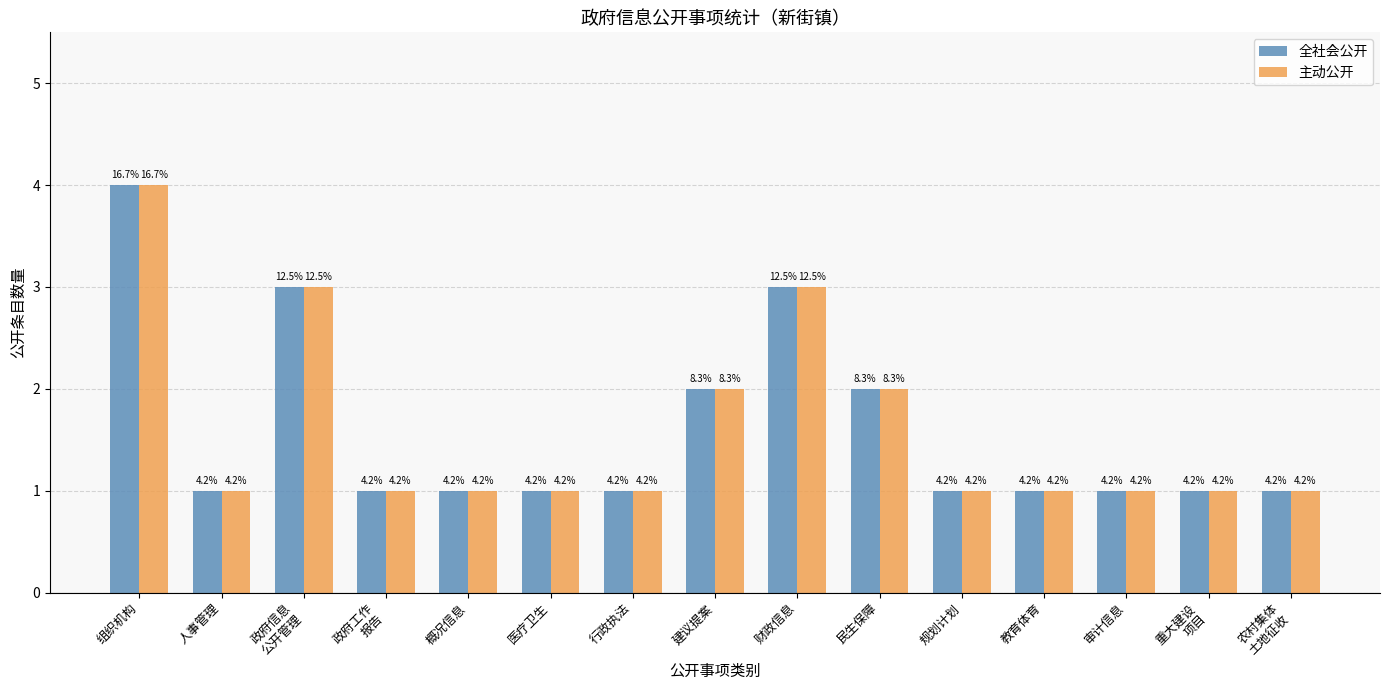

How many 全社会公开 values are between 1 and 2?

12